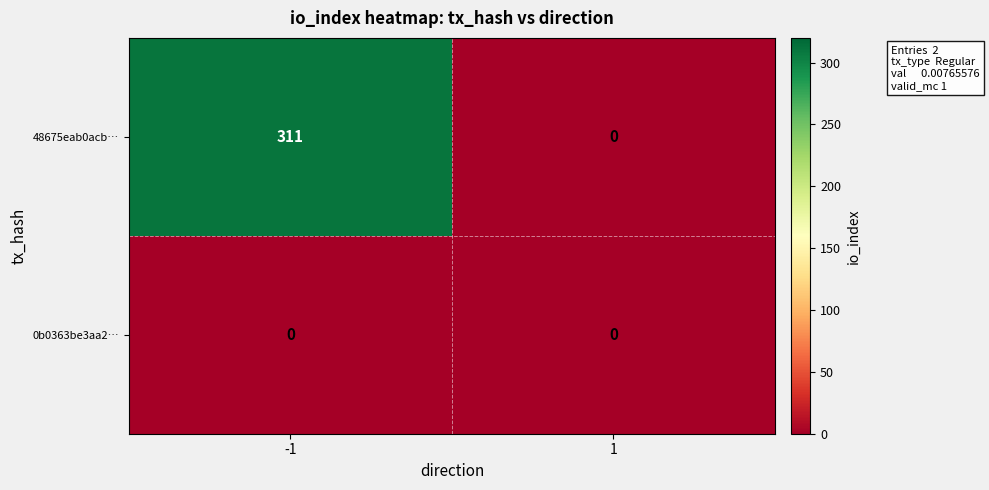

What is the difference between the 48675eab0acb… values at 1 and -1?

311